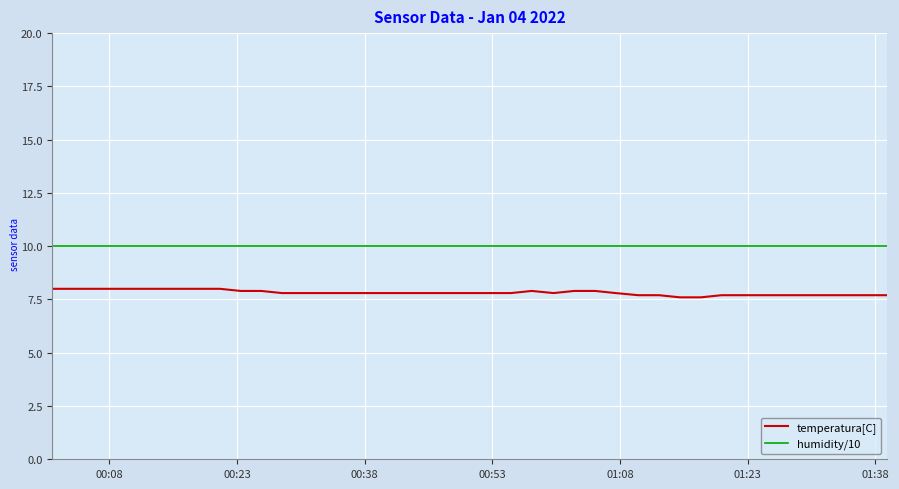

True or false: humidity/10 and temperatura[C] intersect in this chart.

False